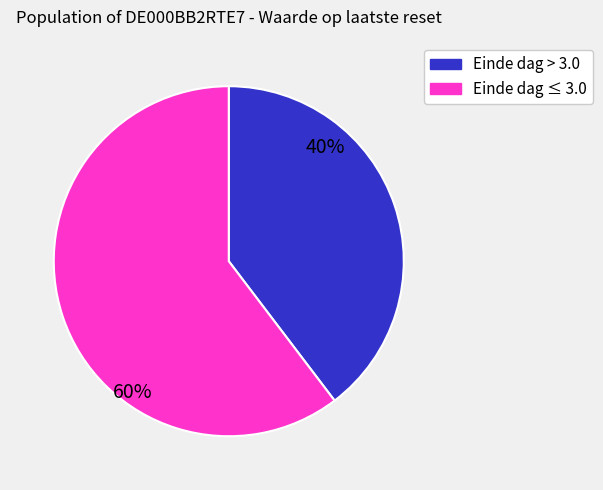

Count the number of slices in the pie.

2